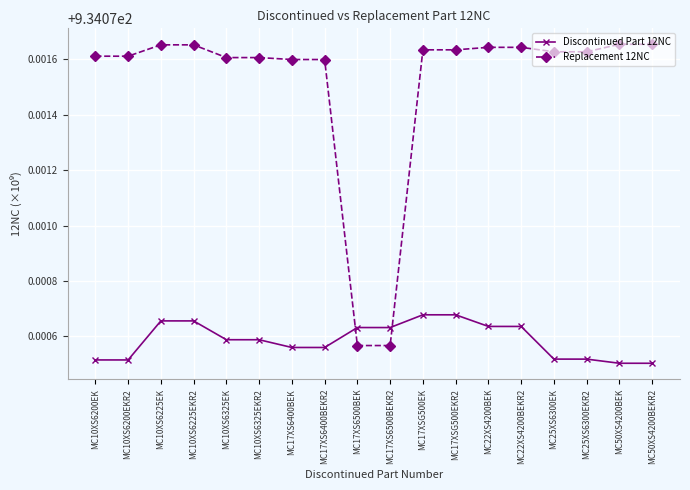

In Replacement 12NC, how many points are higher than both neighbors (excluding endpoints)?

4